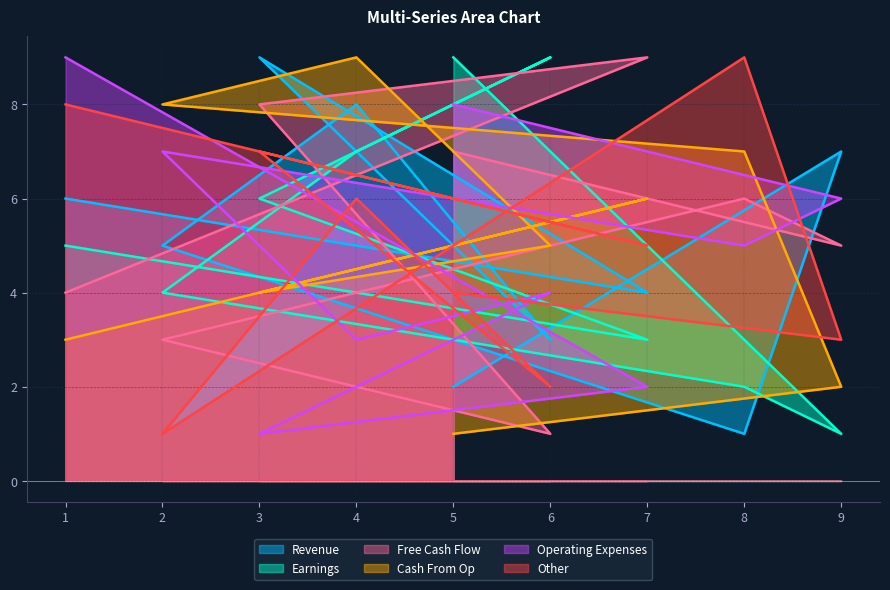

What is the difference between the second highest and minimum values in the col_8 series?

8